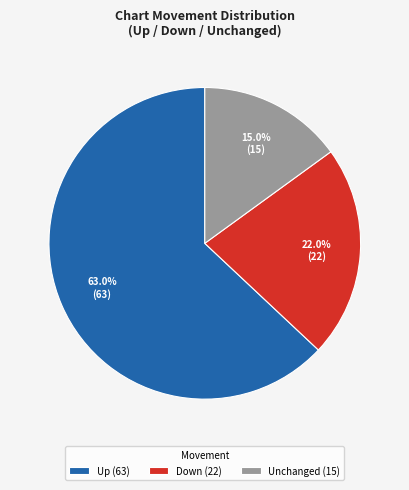

Which category has the biggest portion of the pie?

Up (63)